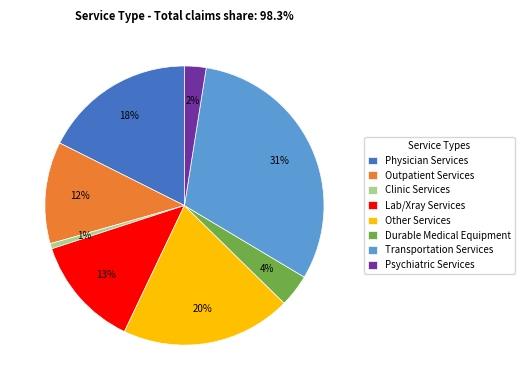

Is the sum of Outpatient Services and Lab/Xray Services greater than half?

No